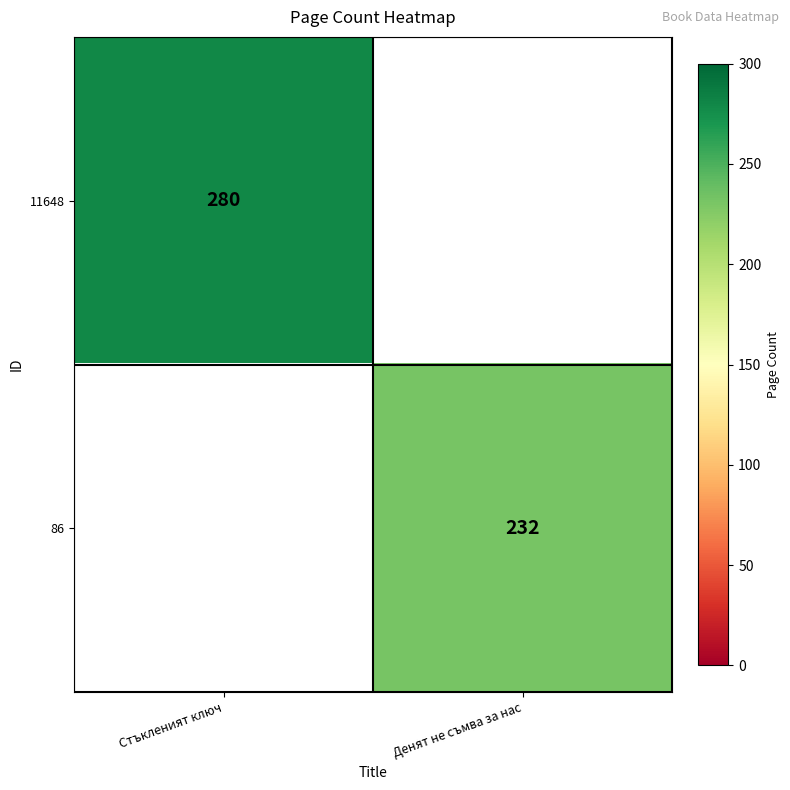

Is it true that 11648 equals 154.7 at Стъкленият ключ?

False